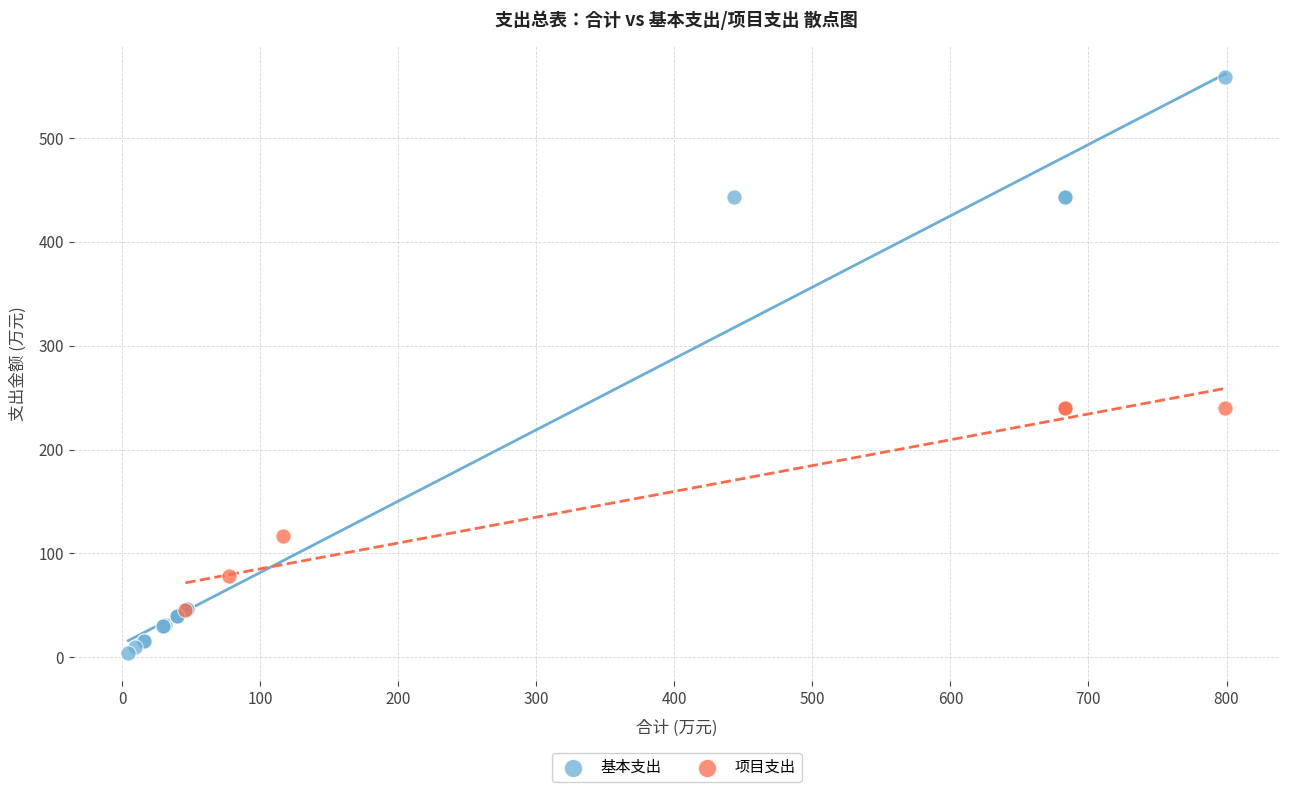

Which series has the widest spread of Y values?

基本支出